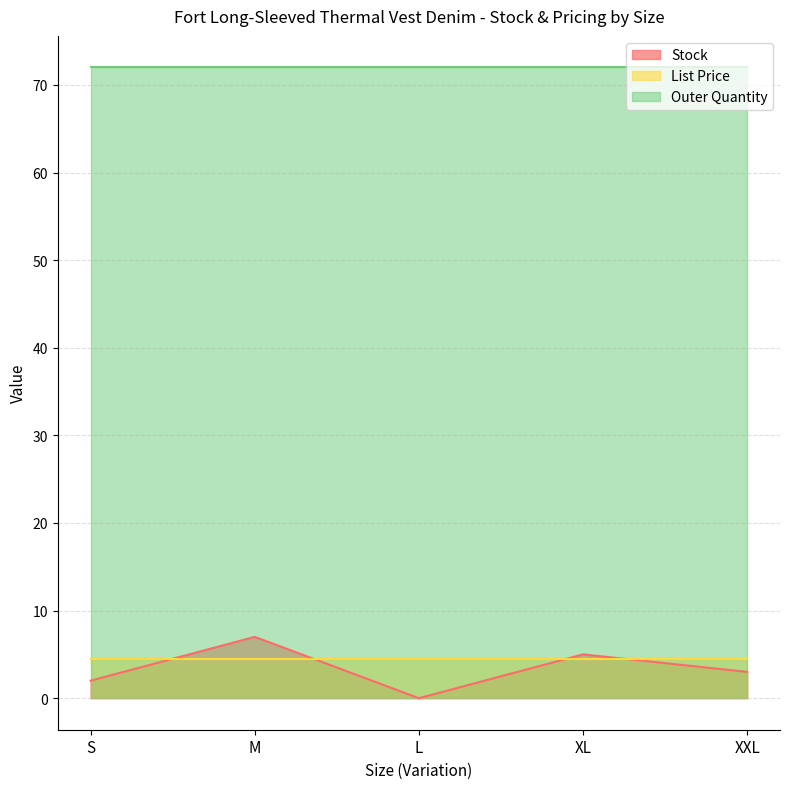

What are all the series names shown in the legend?

Stock, List Price, Outer Quantity